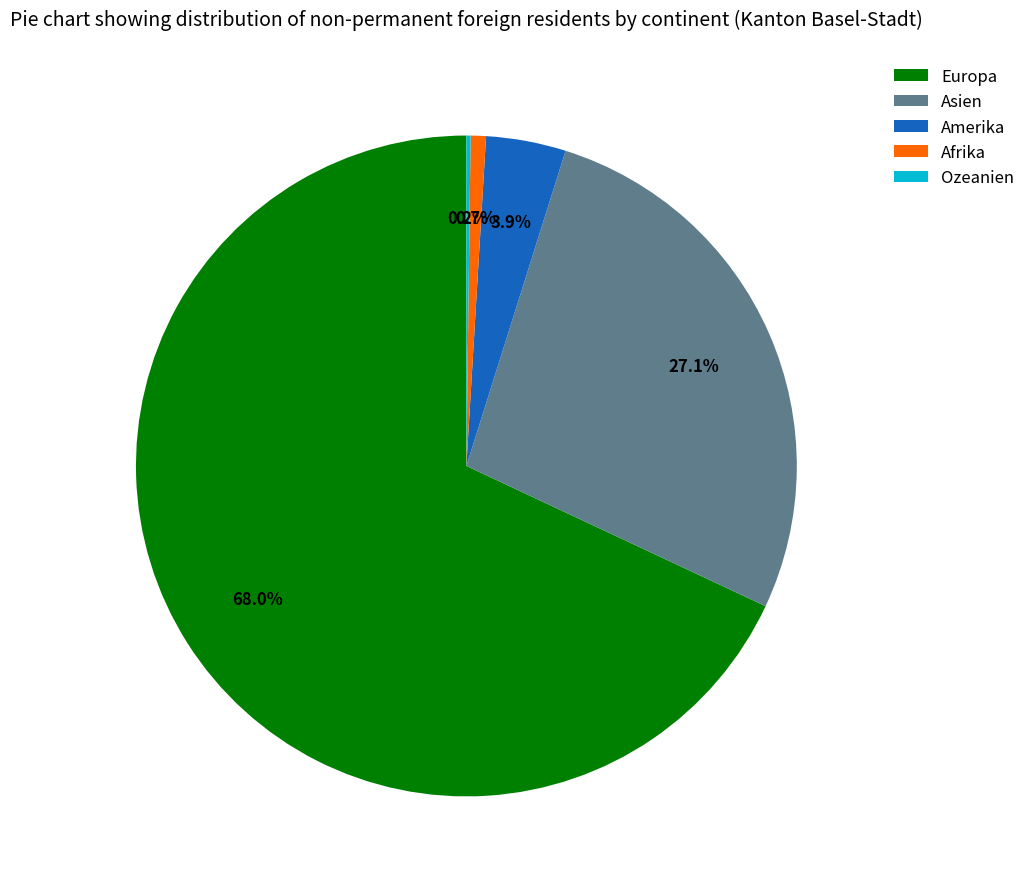

Is there any slice that represents more than half of the pie?

Yes